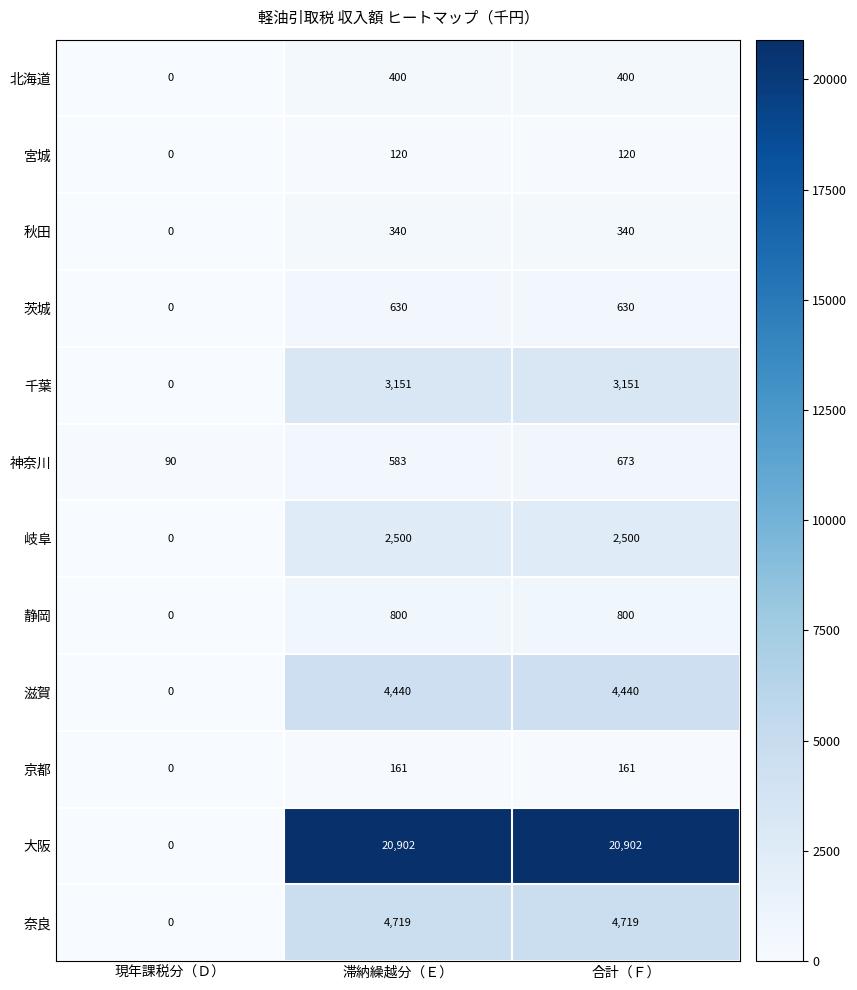

What is the difference between the highest and lowest values at 現年課税分（Ｄ）?

90